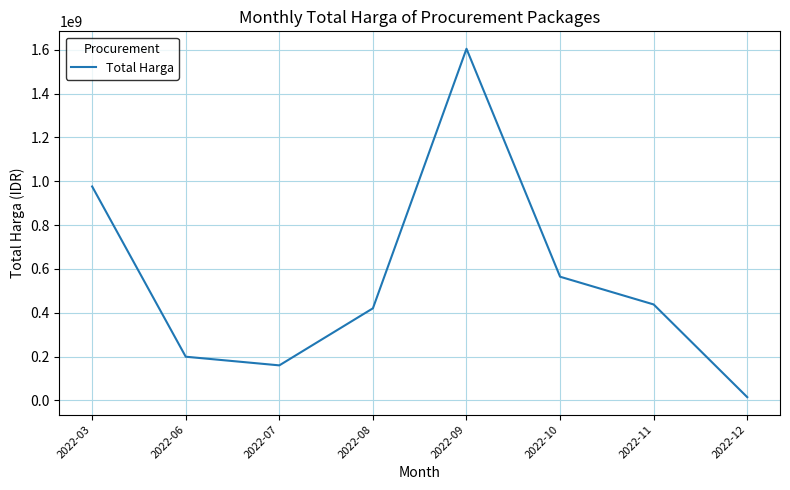

Reading left to right, what are all the values shown in this chart?

975830025	199200000	159750000	420075000	1604159000	564171150	437660000	14750000